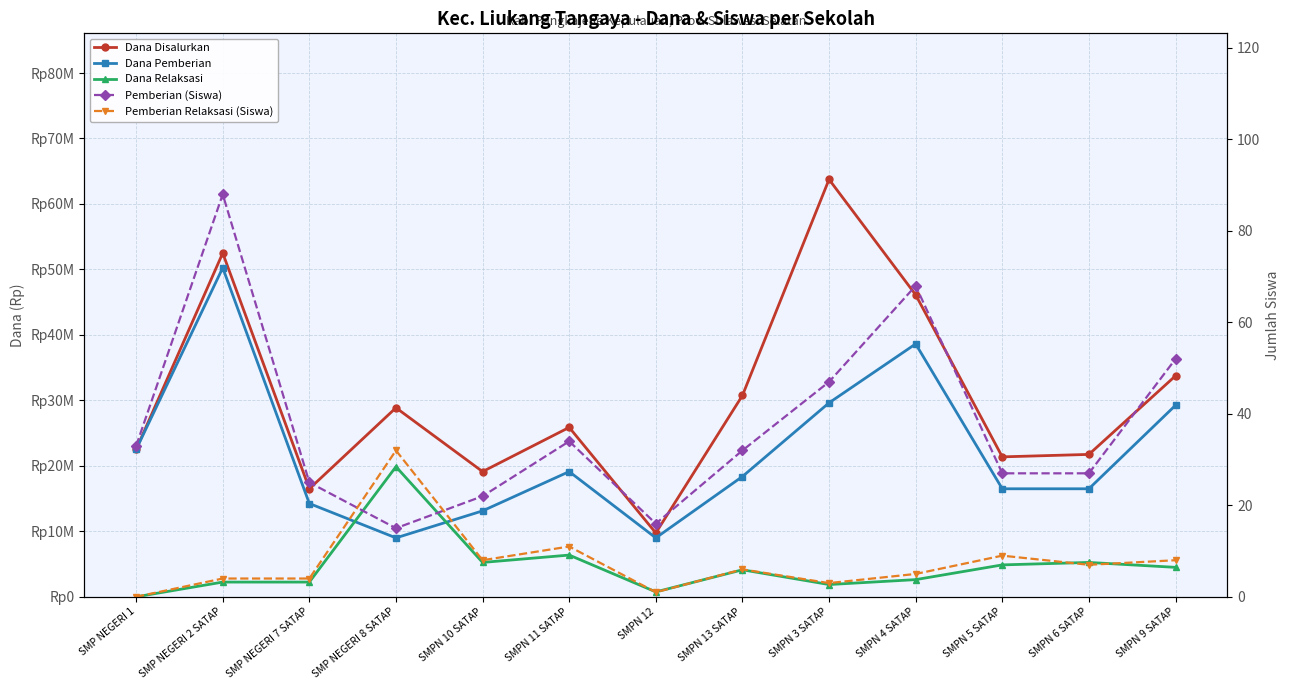

The value of Dana Pemberian at SMPN 9 SATAP is 29250000. True or false?

True